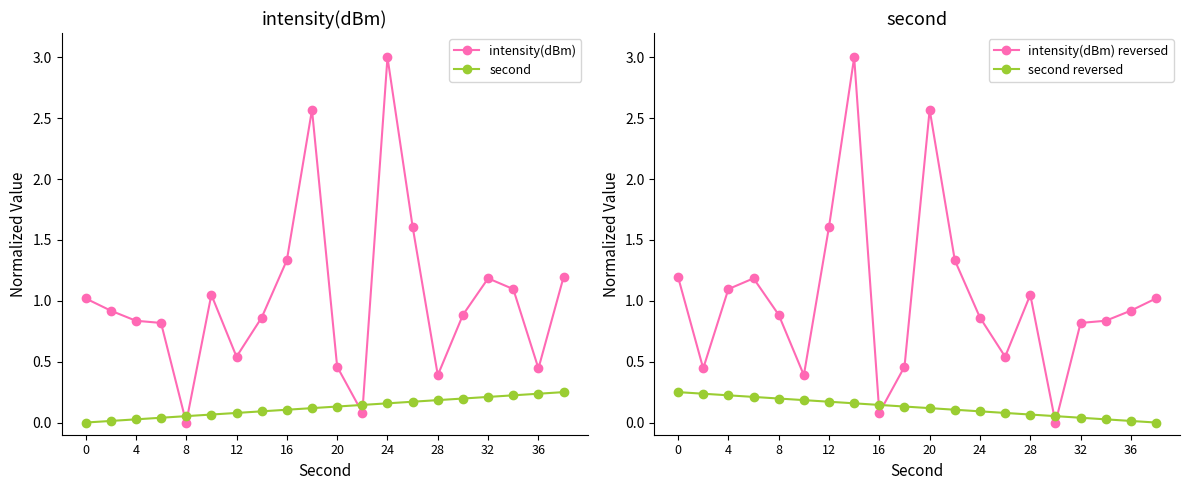

The intensity(dBm) series shows 0.0 at 11. True or false?

False